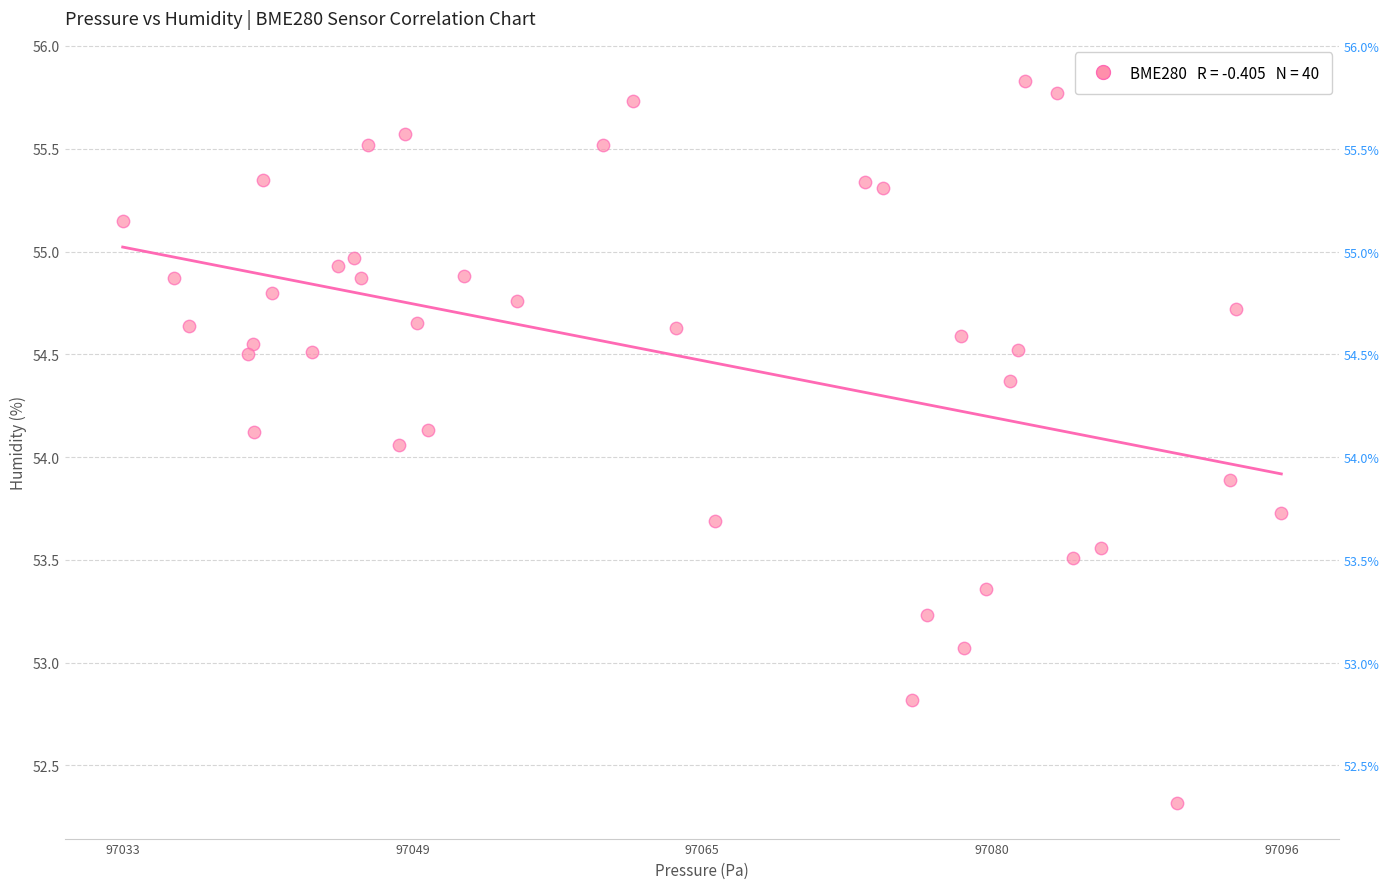

What is the range of X values (max minus min)?

63.3